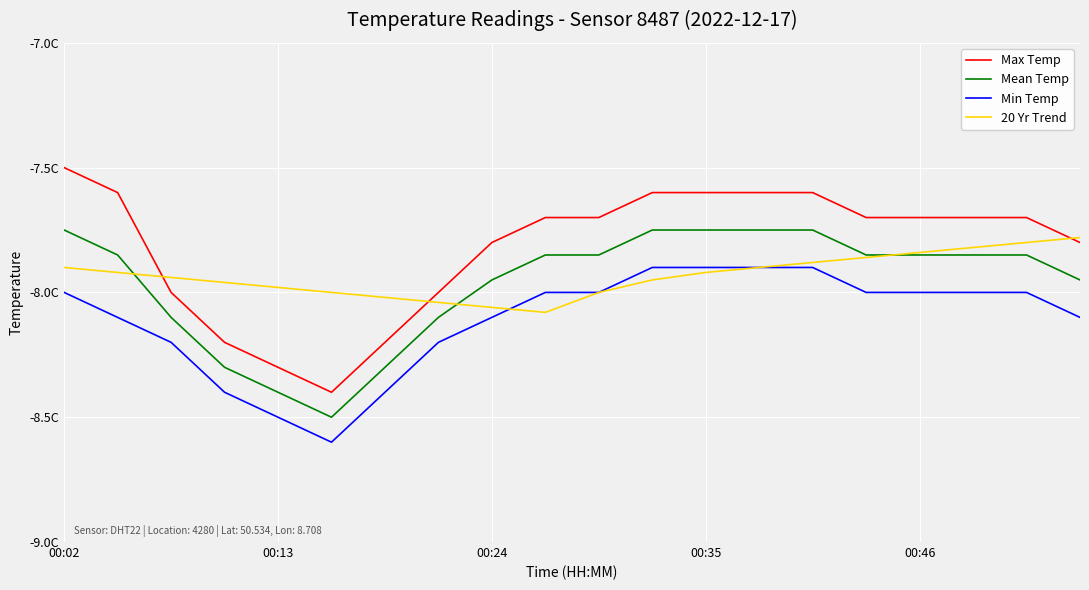

What are all the series names shown in the legend?

Max Temp, Mean Temp, Min Temp, 20 Yr Trend